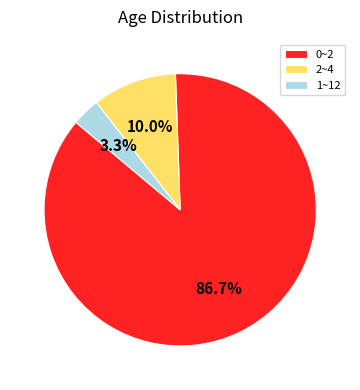

How many slices are in this pie chart?

3